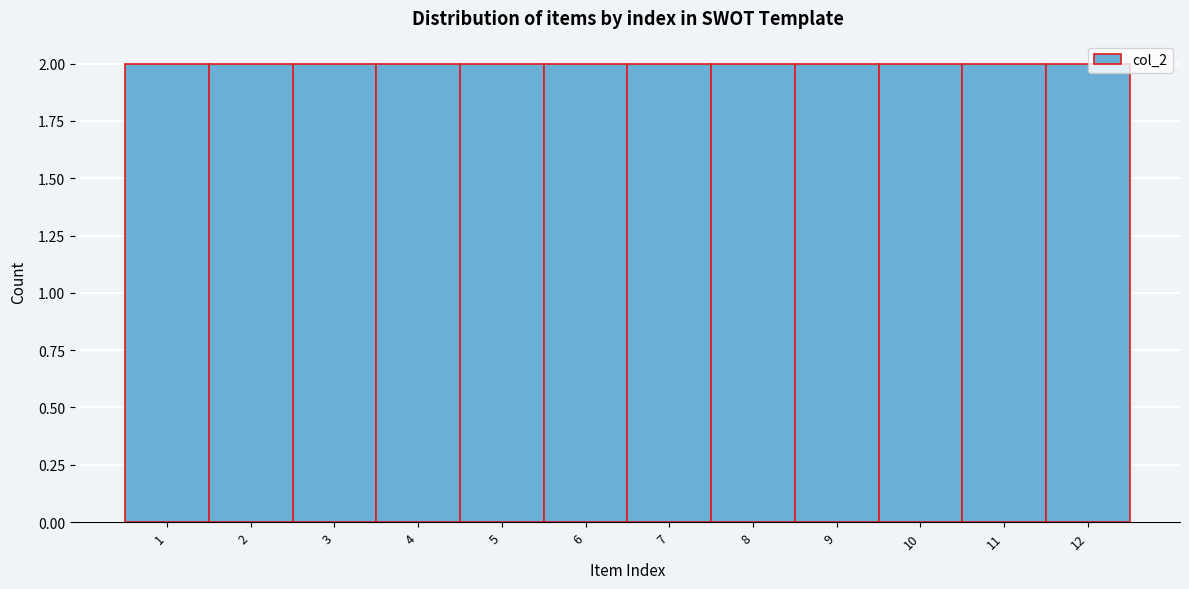

Reading left to right, transcribe this chart: for each bar, give the range it covers on the x-axis and its height. The values are not printed on the chart, so give them approximately, as read against the axis.

0.5 to 1.5: 2
1.5 to 2.5: 2
2.5 to 3.5: 2
3.5 to 4.5: 2
4.5 to 5.5: 2
5.5 to 6.5: 2
6.5 to 7.5: 2
7.5 to 8.5: 2
8.5 to 9.5: 2
9.5 to 10.5: 2
10.5 to 11.5: 2
11.5 to 12.5: 2